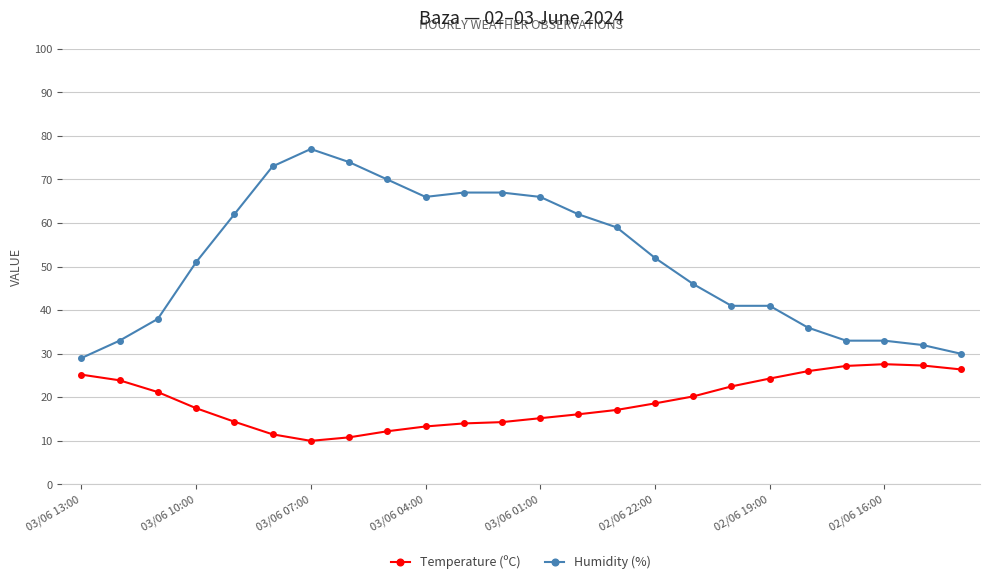

What is the value of the Humidity (%) point at the 9th from the left?

70.0